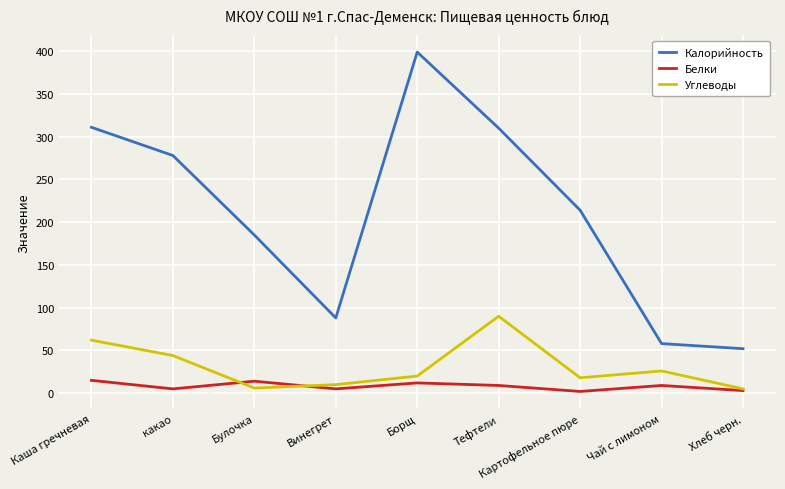

True or false: Углеводы has more than 1 points higher than both neighbors.

True